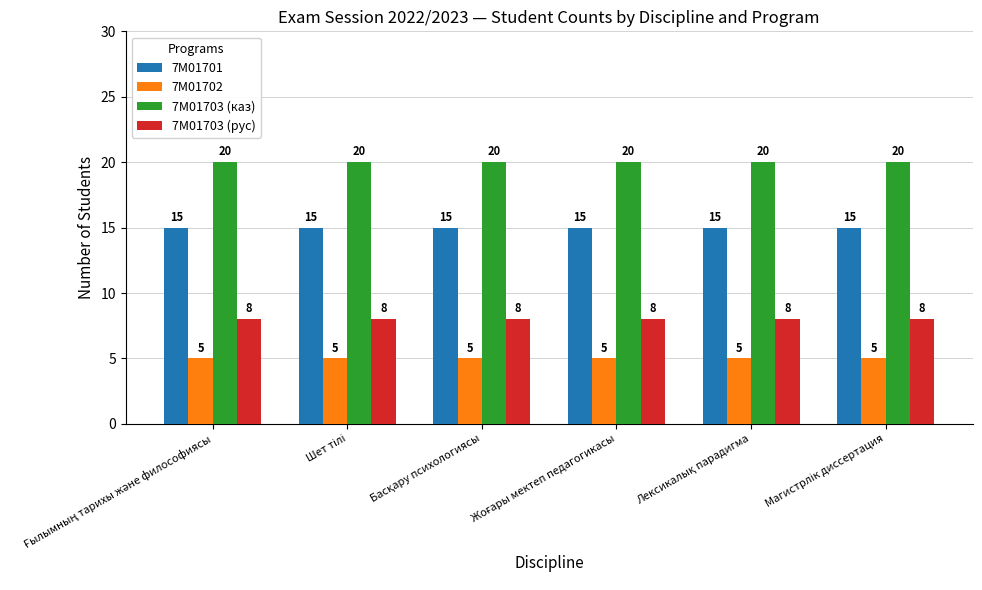

Which series has the largest total across all categories?

7М01703 (каз)